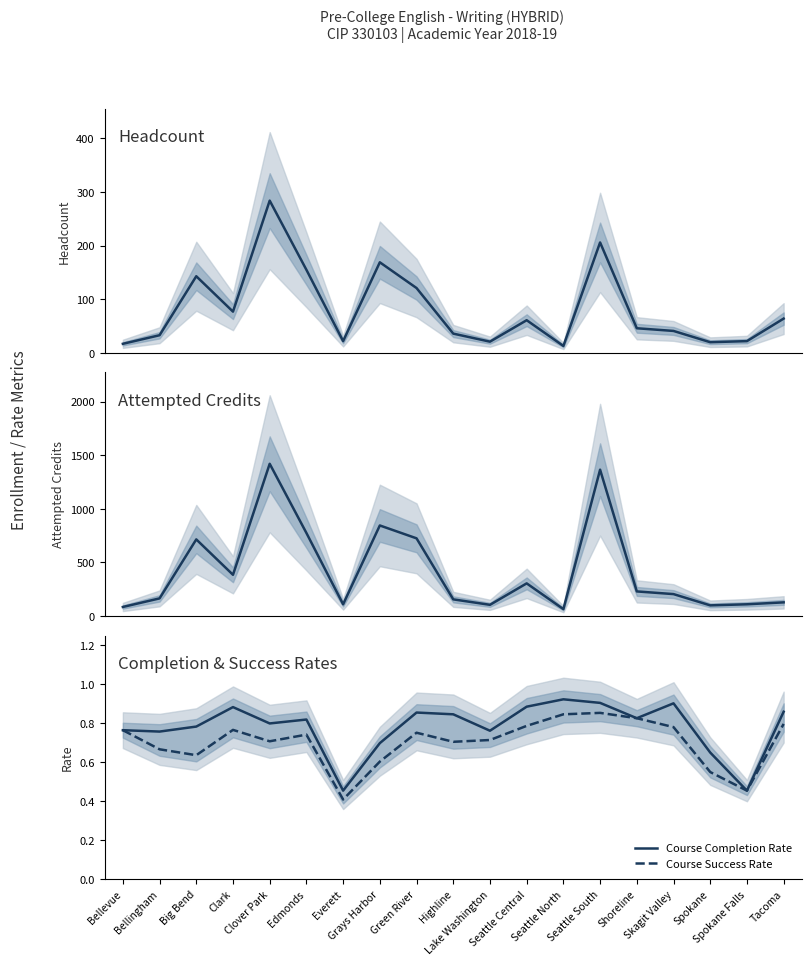

How many lines are shown in the chart?

4